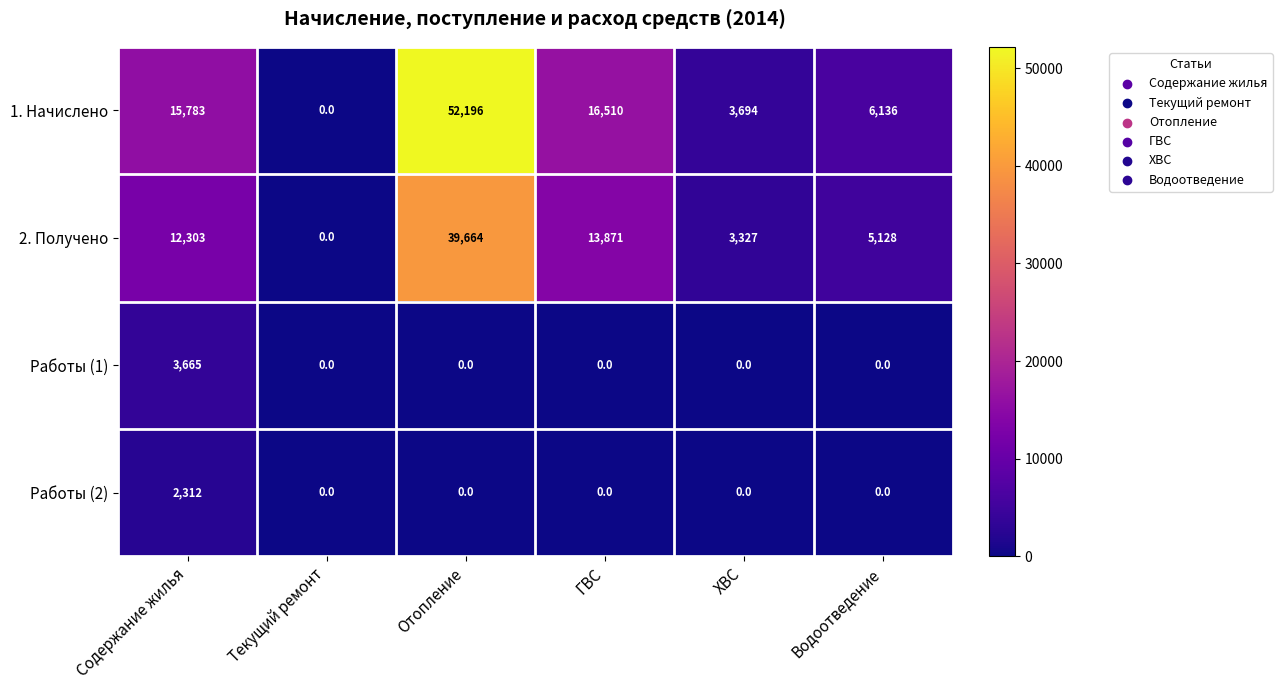

Reading left to right, transcribe all the data shown in this chart.

1. Начислено: 15783	0	52196	16510	3694	6136
2. Получено: 12303	0	39664	13871	3327	5128
Работы (1): 3665	0	0	0	0	0
Работы (2): 2312	0	0	0	0	0